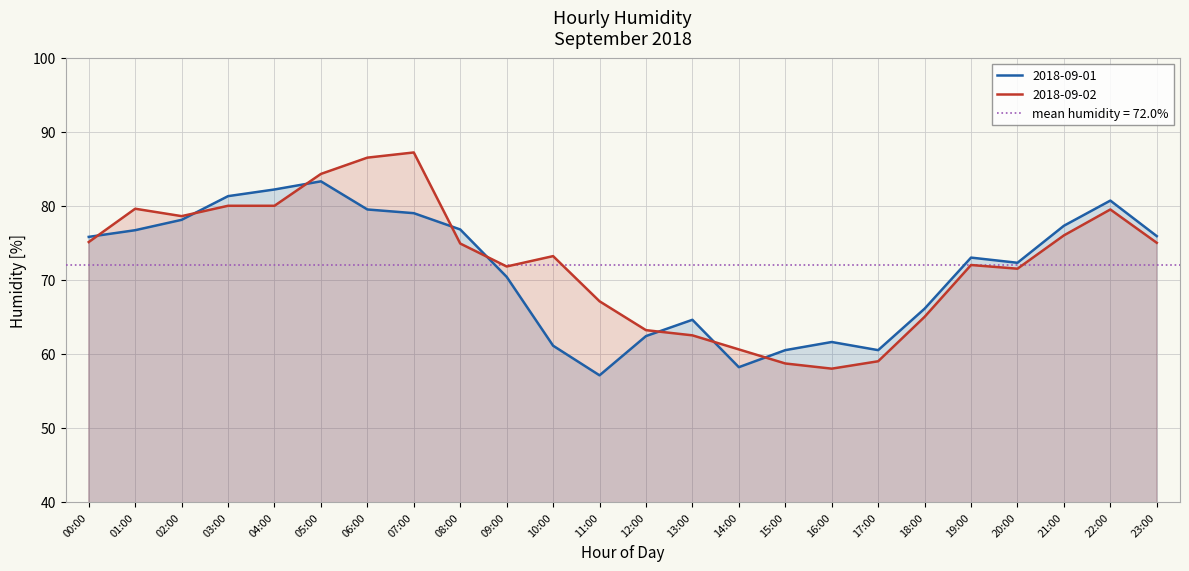

What is the approximate value of 2018-09-01 at 18:00?

66.1